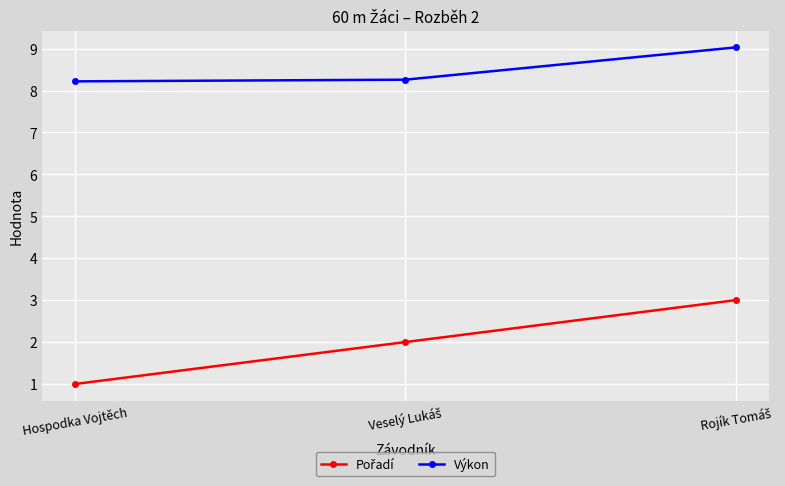

What value does the Výkon series have at Hospodka Vojtěch?

8.2